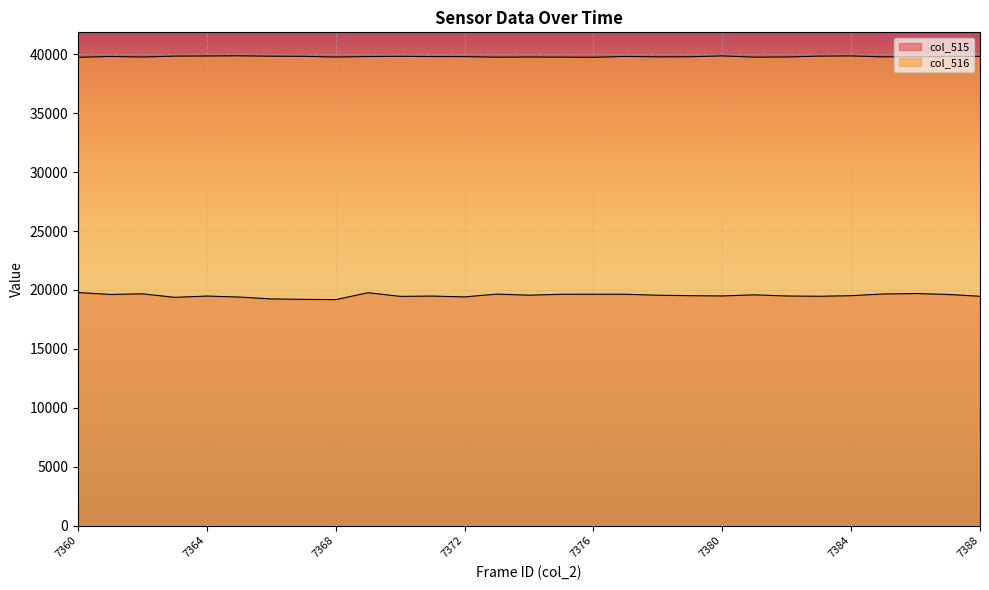

What is the sum of the col_516 values at 7386 and 7362?

79569